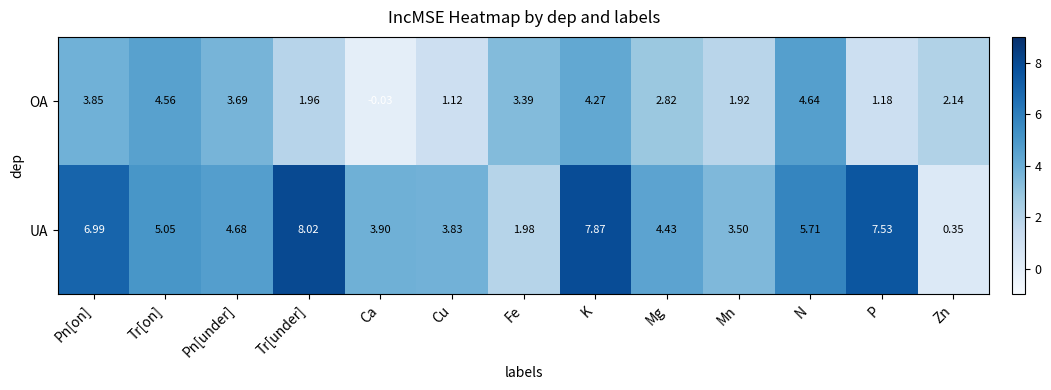

Which series changed the most between Pn[on] and Tr[under]?

OA